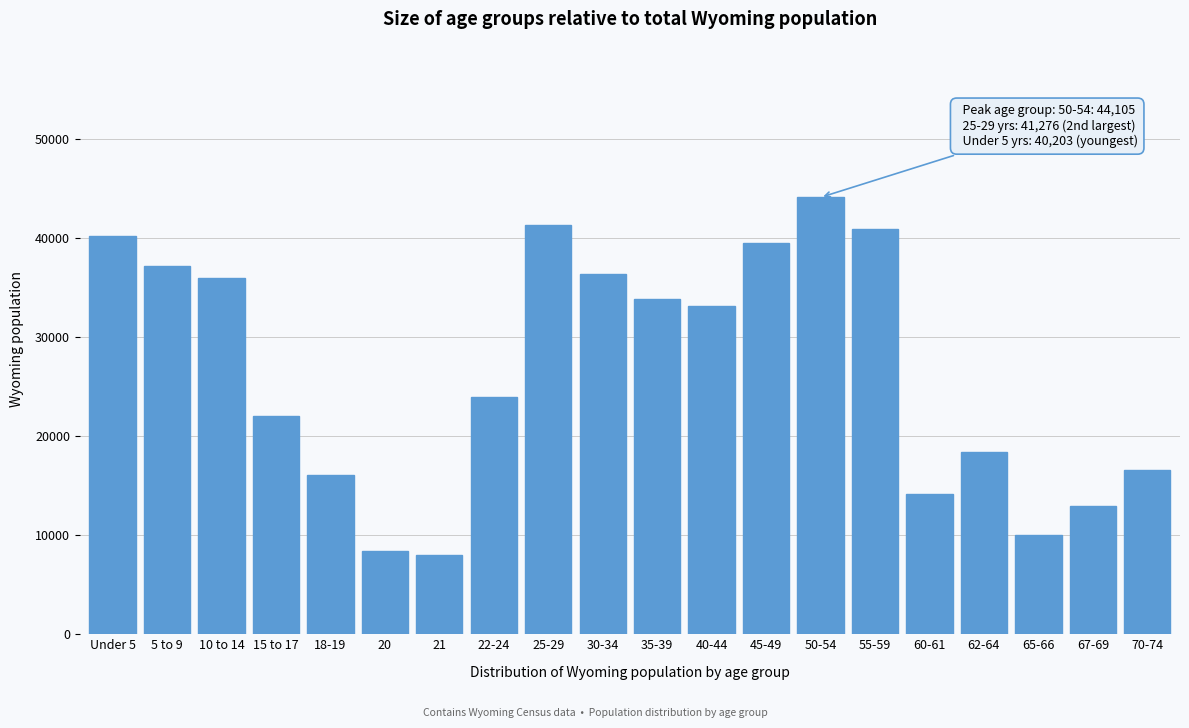

Reading right to left, what are all the values shown in this chart?

70-74=16594	67-69=12940	65-66=10034	62-64=18444	60-61=14123	55-59=40946	50-54=44105	45-49=39472	40-44=33105	35-39=33861	30-34=36373	25-29=41276	22-24=23967	21=7974	20=8377	18-19=16111	15 to 17=22031	10 to 14=35955	5 to 9=37213	Under 5=40203